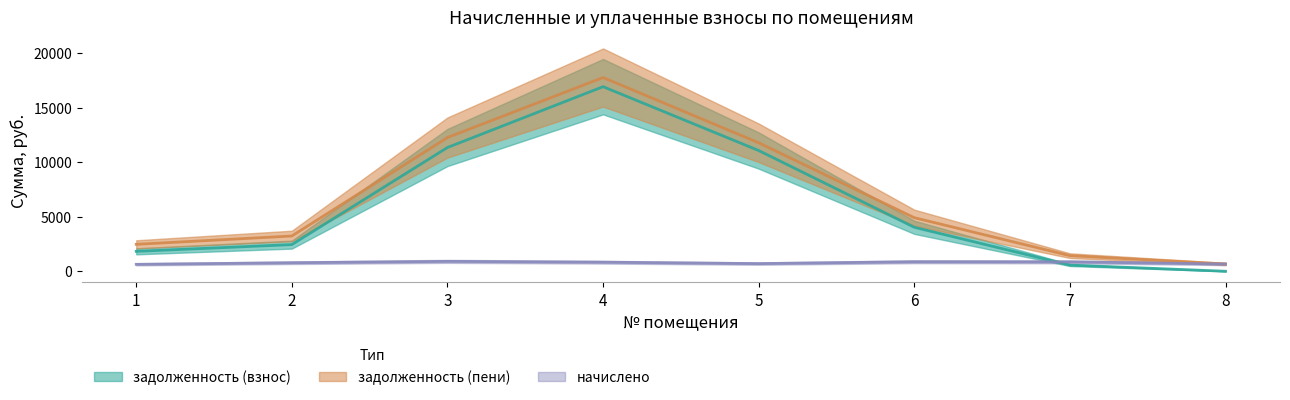

What is the difference between the second highest and second lowest values in the задолженность (пени) series?

10829.0